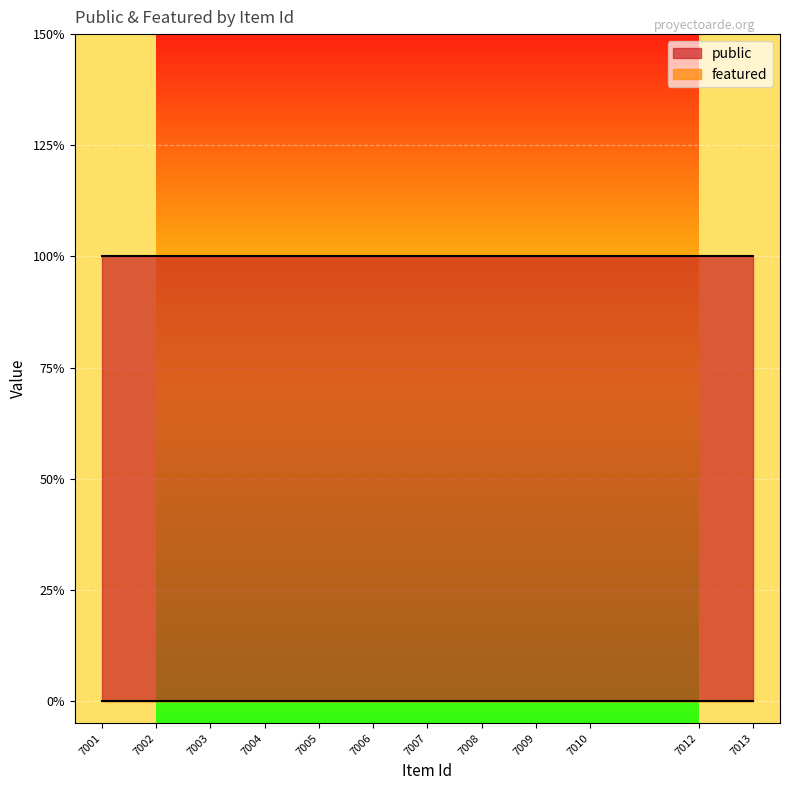

Which category has the highest value across all series?

7013